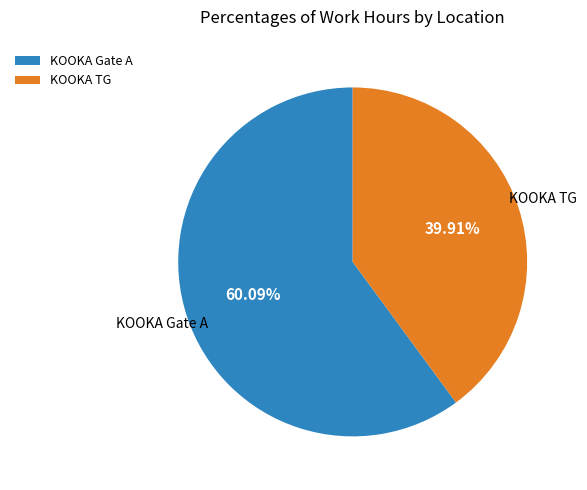

Count the number of slices in the pie.

2